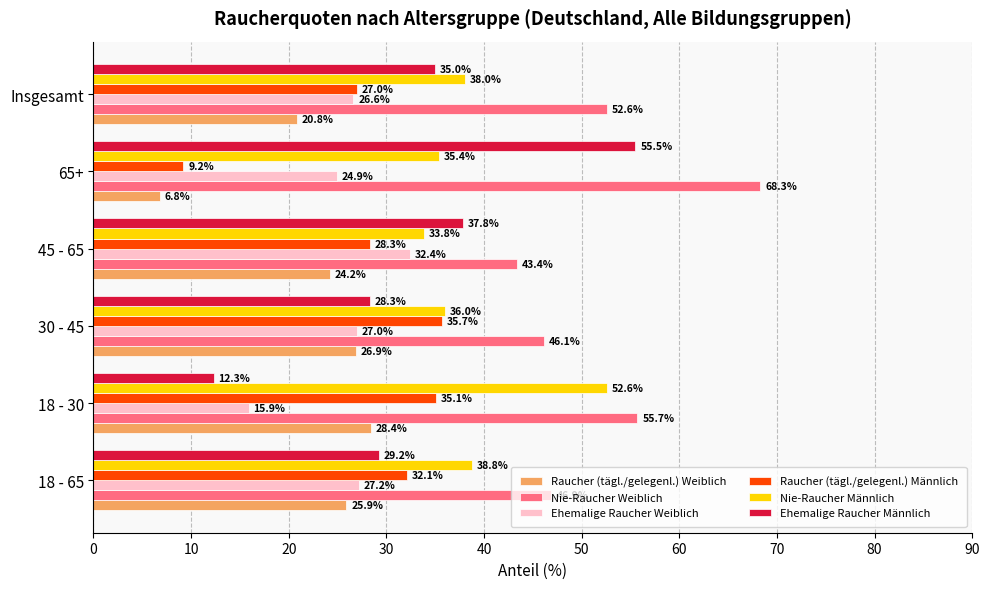

What is the average value of the Raucher (tägl./gelegenl.) Weiblich series?

22.2